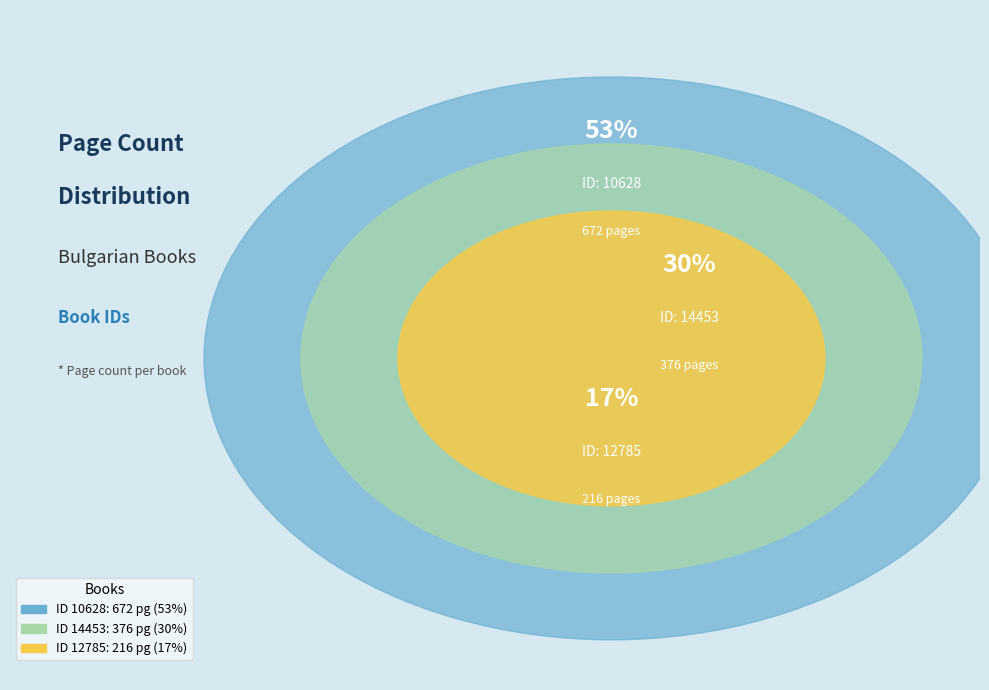

Which slice represents more than half of the pie?

10628